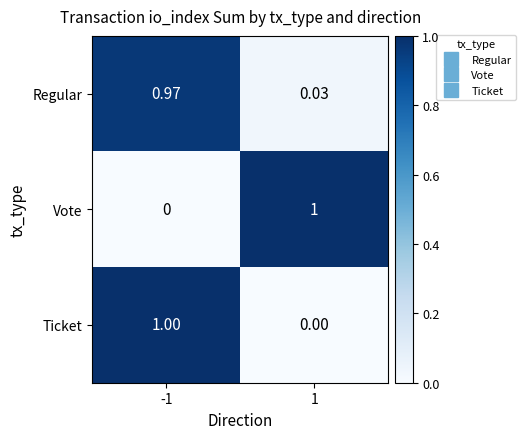

Rank the series at -1 from highest to lowest value.

Ticket, Regular, Vote